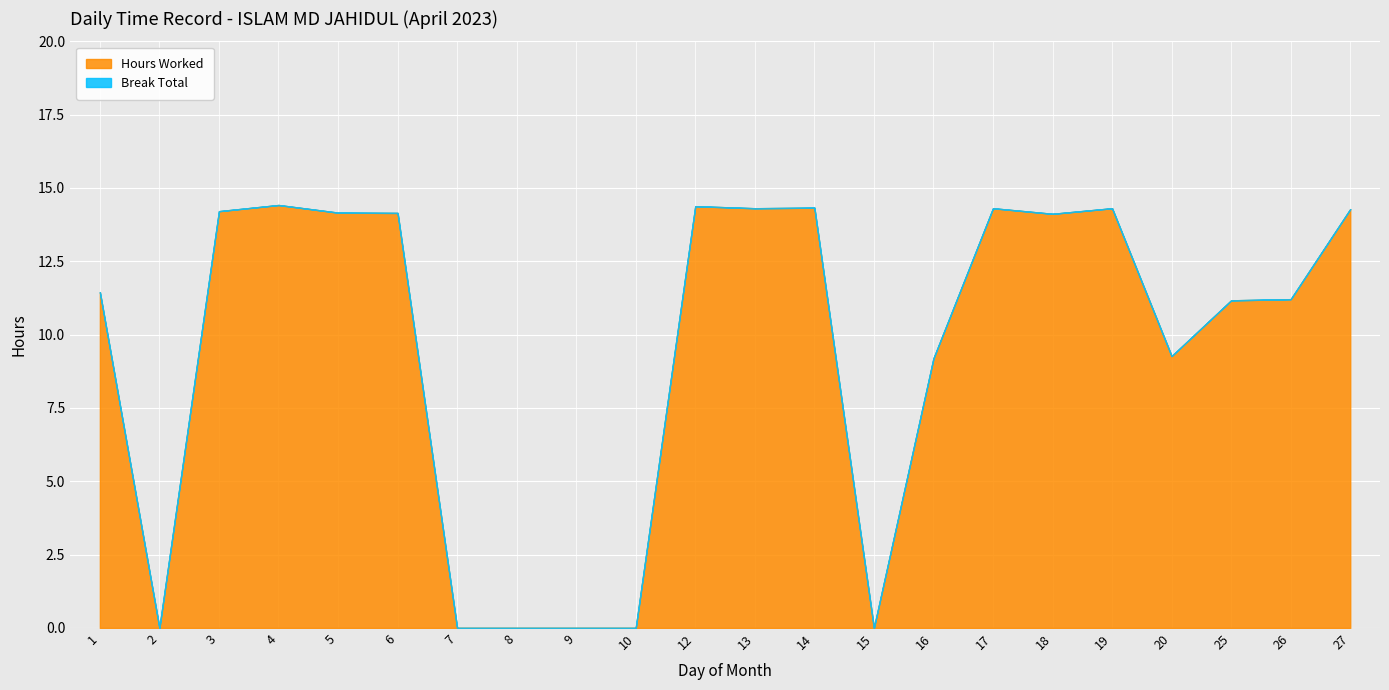

List the labels in order of Break Total value, smallest first.

1, 2, 3, 4, 5, 6, 7, 8, 9, 10, 12, 13, 14, 15, 16, 17, 18, 19, 20, 25, 26, 27